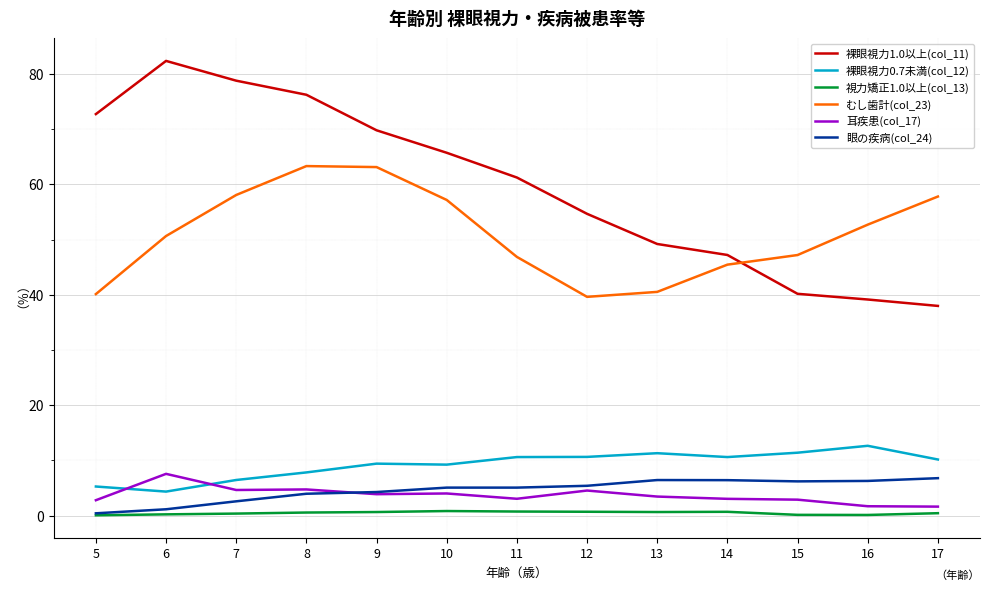

Is the value of 視力矯正1.0以上(col_13) at 15 greater than the value of 裸眼視力0.7未満(col_12) at 7?

No